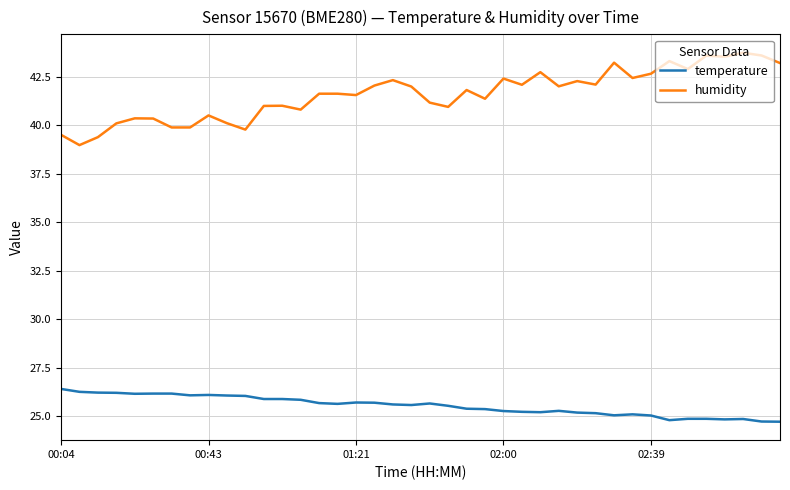

What are all the series names shown in the legend?

temperature, humidity